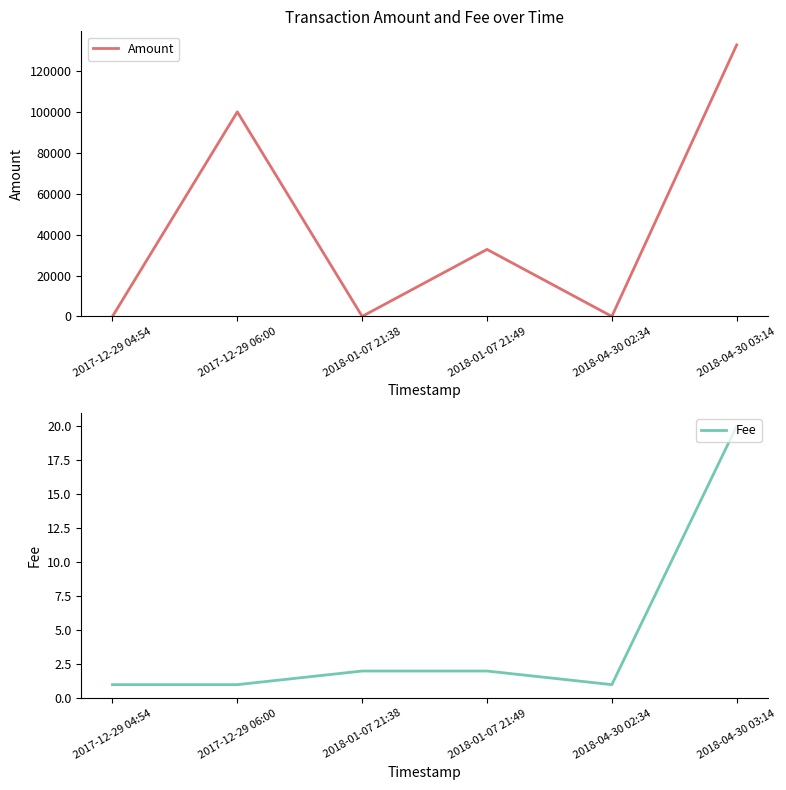

Does the chart display data point markers on the line(s)?

No